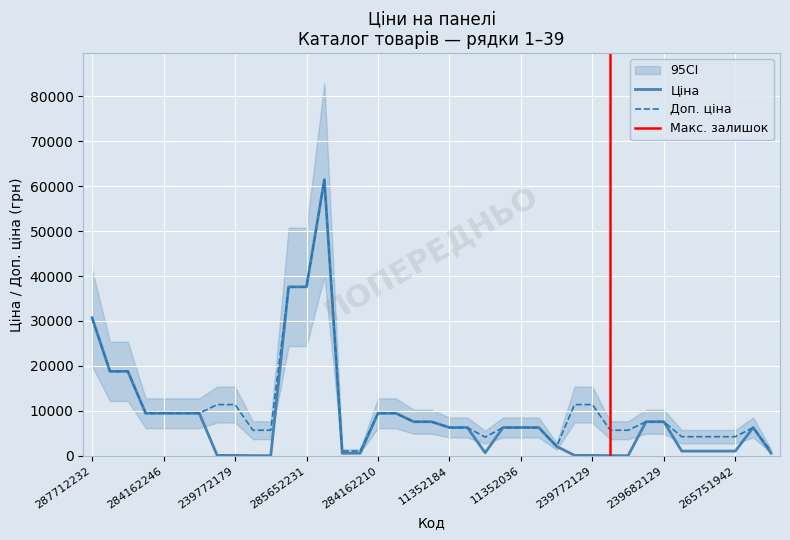

Read the Доп. ціна value at 17.

9480.1